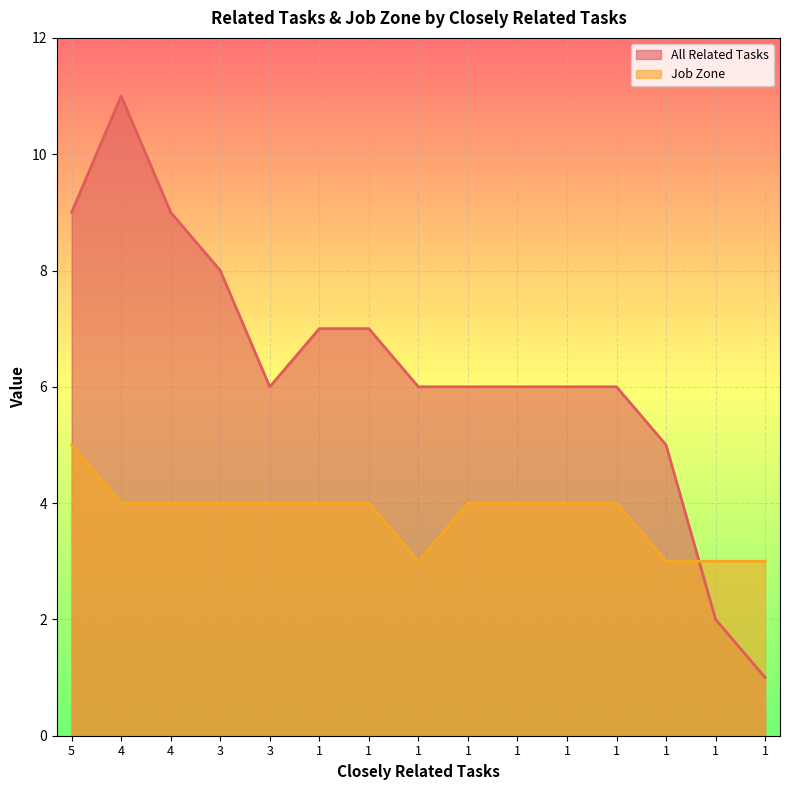

Where do All Related Tasks and Job Zone first cross each other?

1 and 1